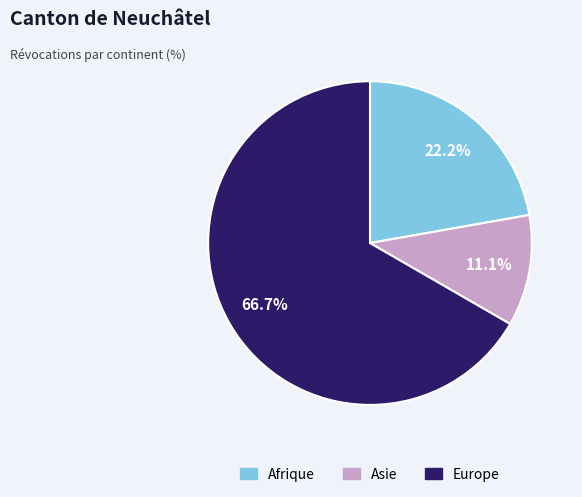

Is there any slice that represents more than half of the pie?

Yes